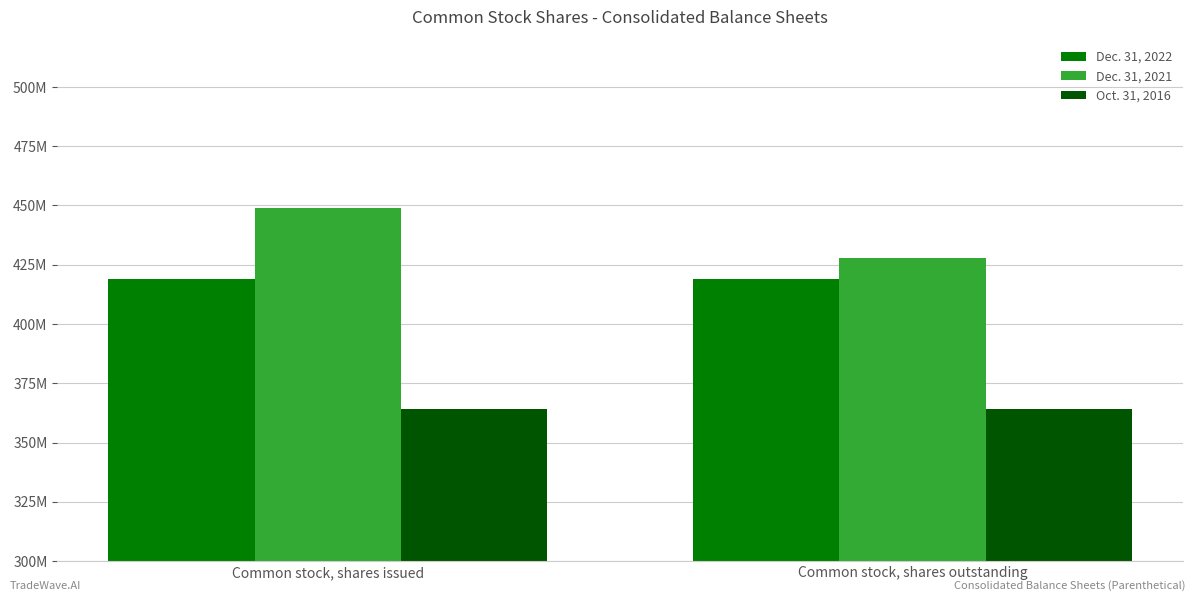

Does the chart contain any negative values?

No